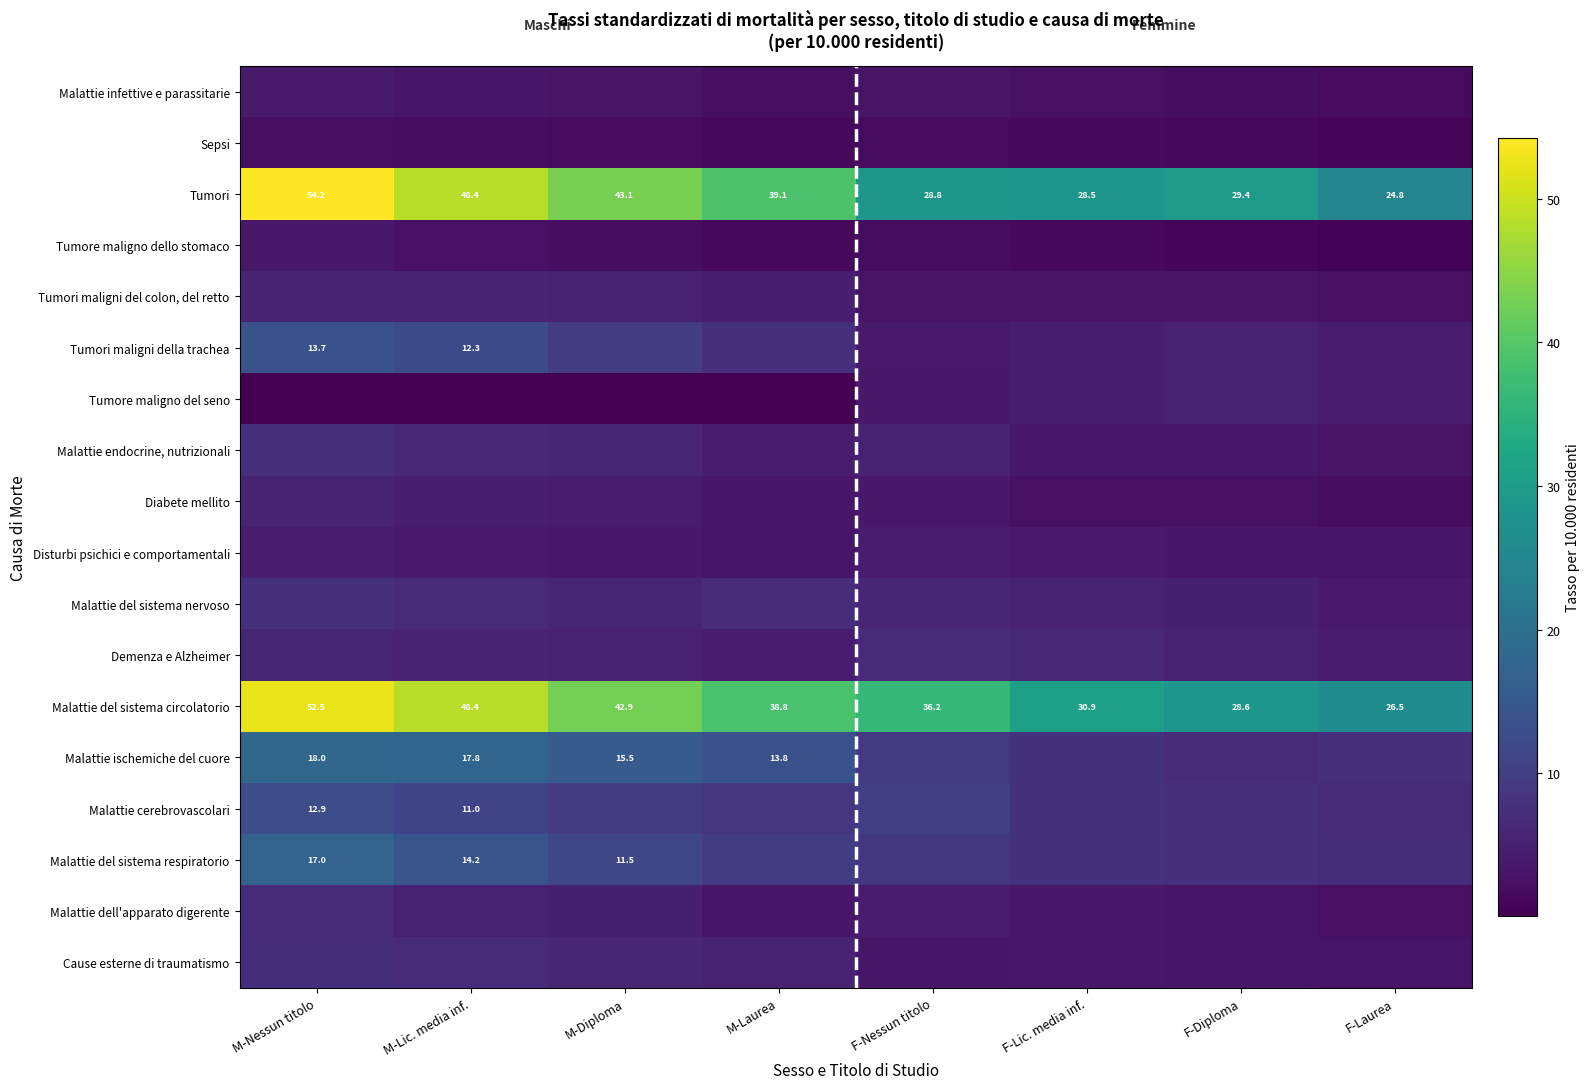

What is the greatest value displayed?

54.2